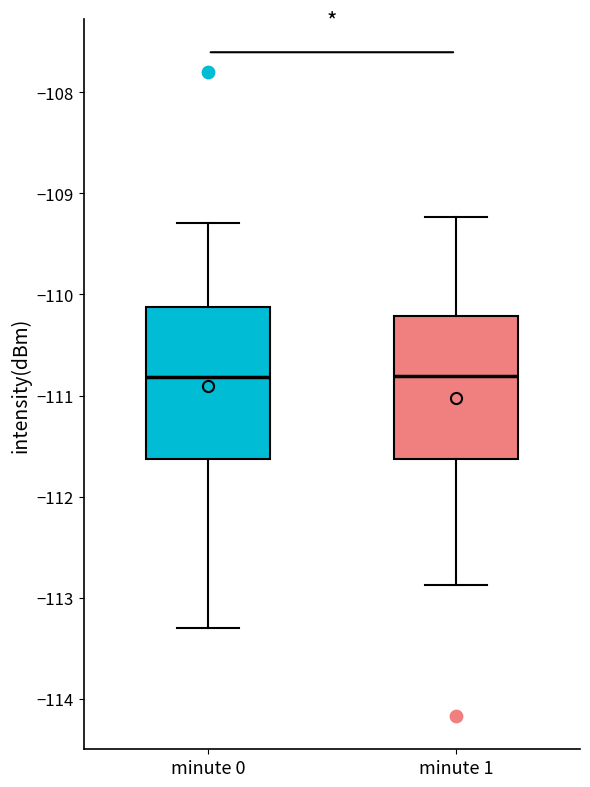

Where does the lower whisker of the box for minute 1 end on the y-axis? The values are not printed on the chart, so give them approximately, as read against the axis.

-112.9